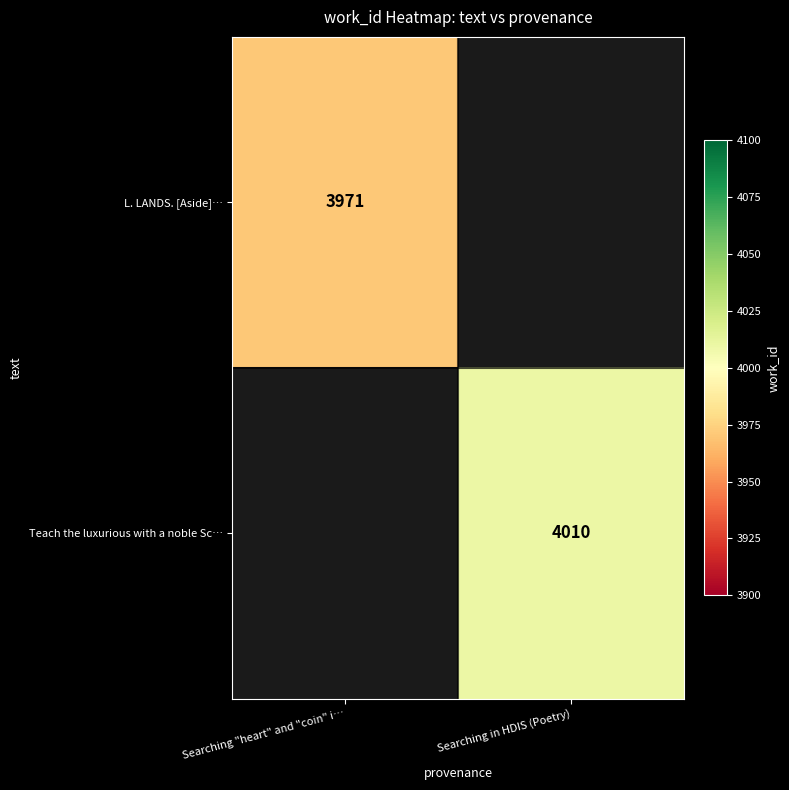

The L. LANDS. [Aside]… series shows 3971 at Searching "heart" and "coin" i…. True or false?

True